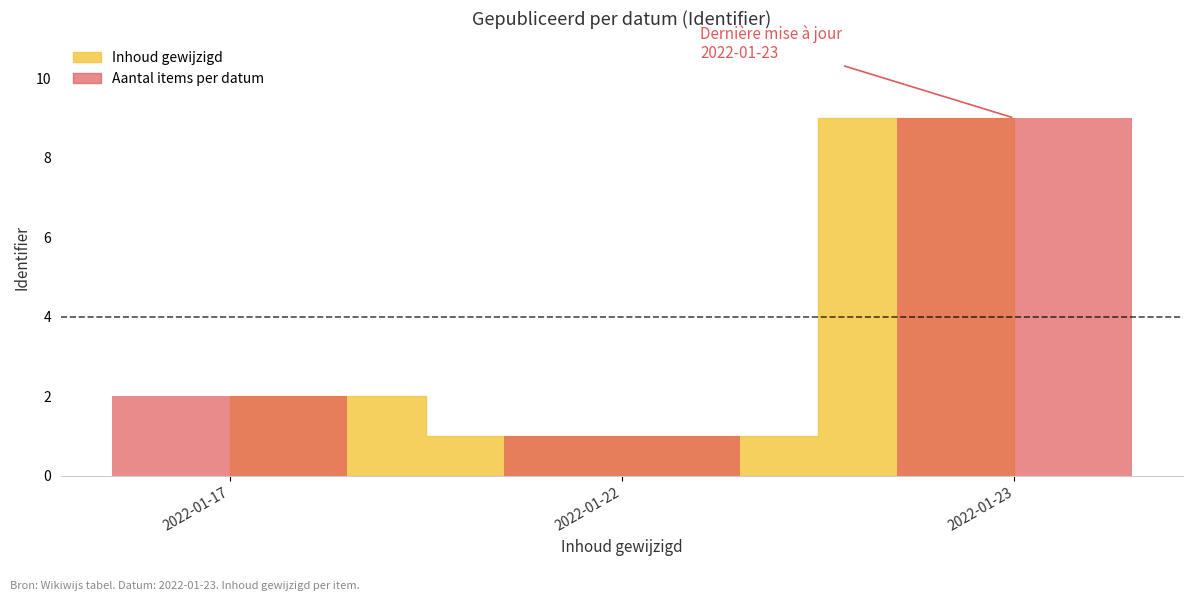

How many data points does each series have?

3